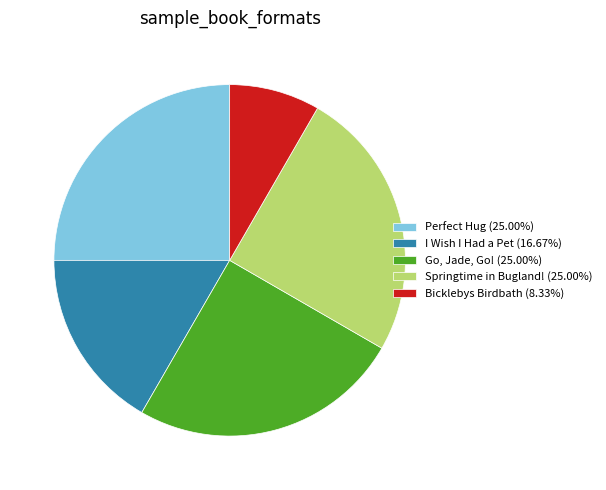

Is Bicklebys Birdbath the majority of the pie?

No